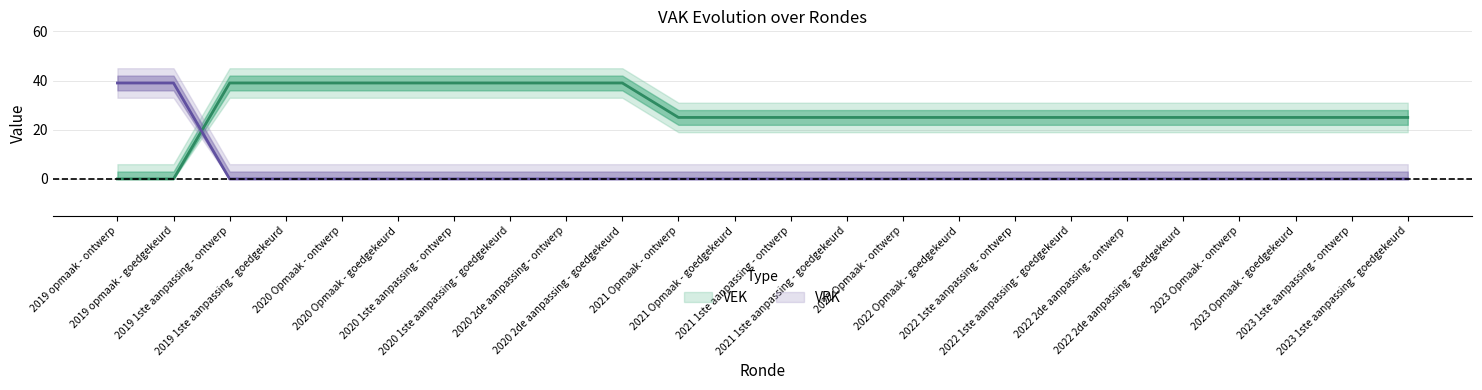

Between 2022 1ste aanpassing - ontwerp and 2021 1ste aanpassing - ontwerp, which is larger?

2022 1ste aanpassing - ontwerp